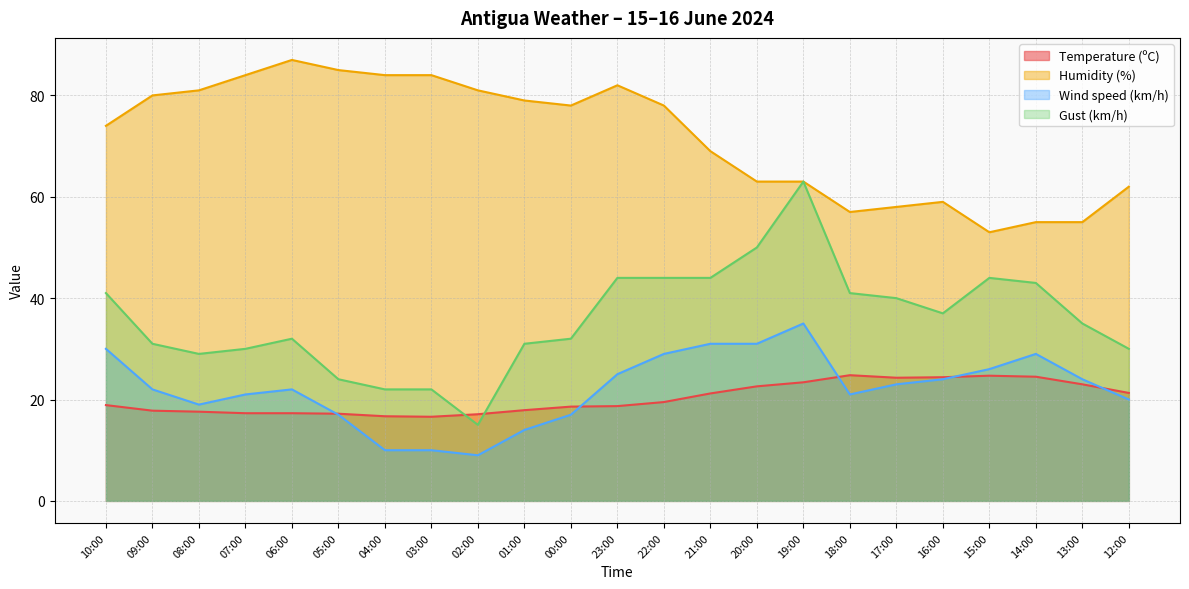

What is the value of the Gust (km/h) point at the 18th from the left?

40.0